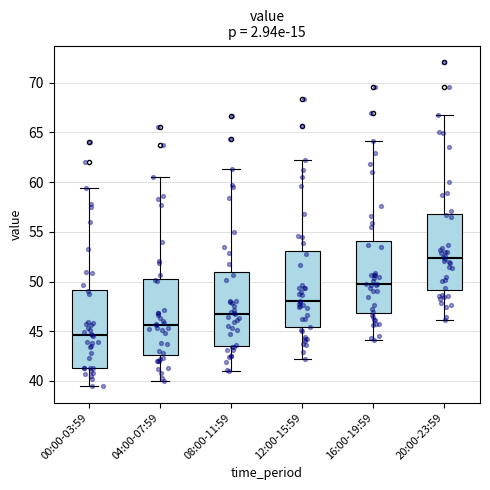

Which box's median line is the highest?

20:00-23:59